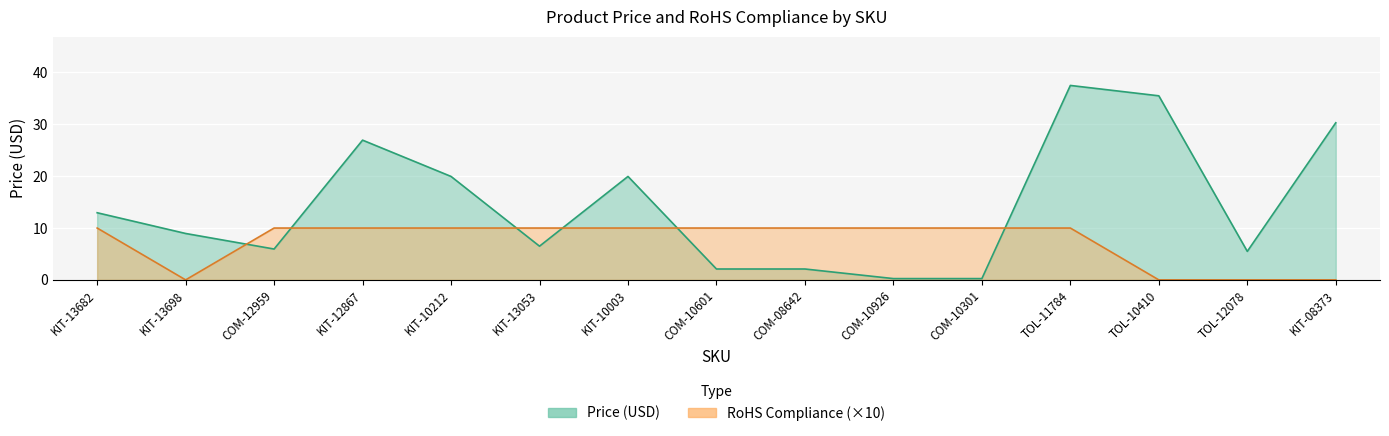

How many RoHS Compliance values are between 0 and 10?

15